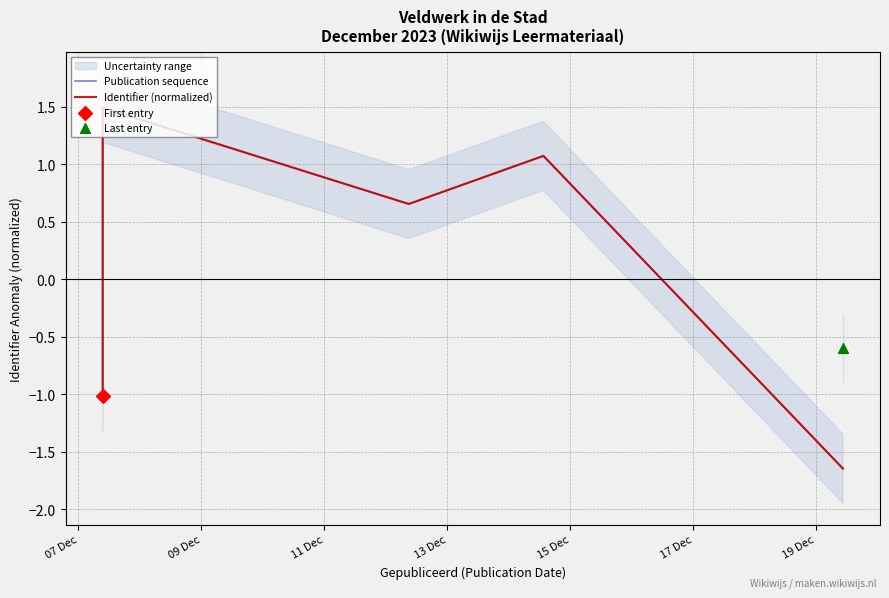

Which series reaches the maximum Y coordinate?

Publication sequence